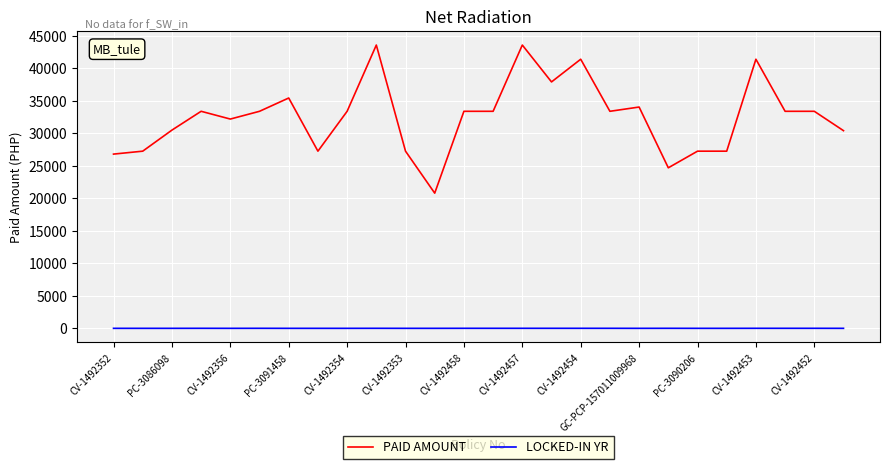

Which series has the widest spread of values?

PAID AMOUNT